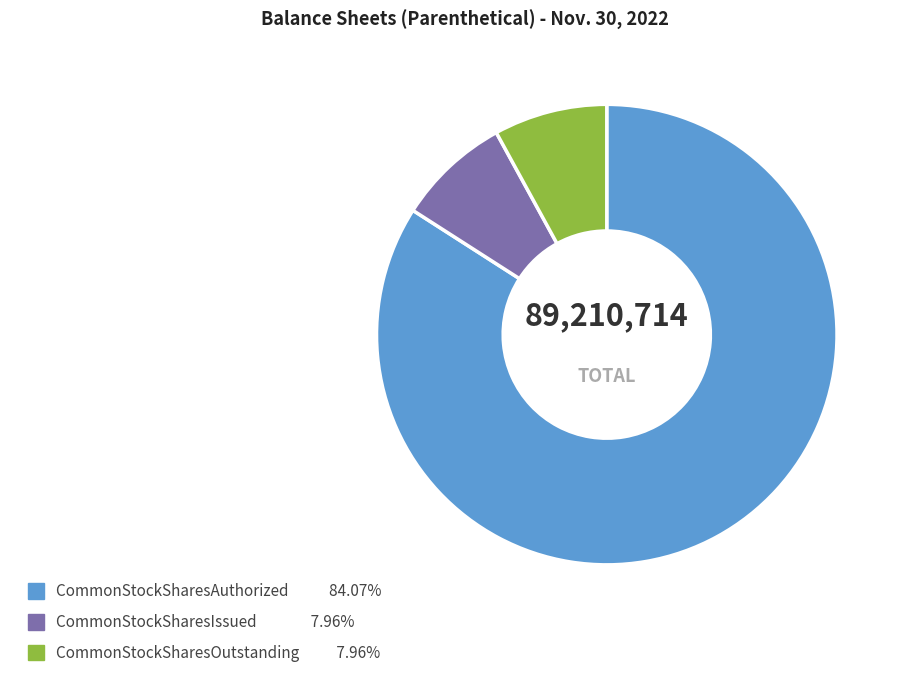

Does CommonStockSharesIssued account for over 50% of the chart?

No